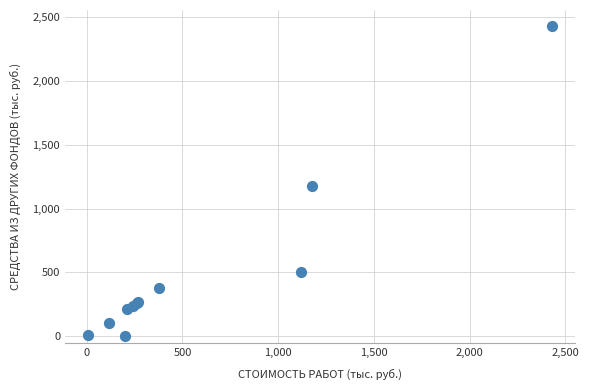

What Y value in the scatter plot is closest to 1215?

1178.1